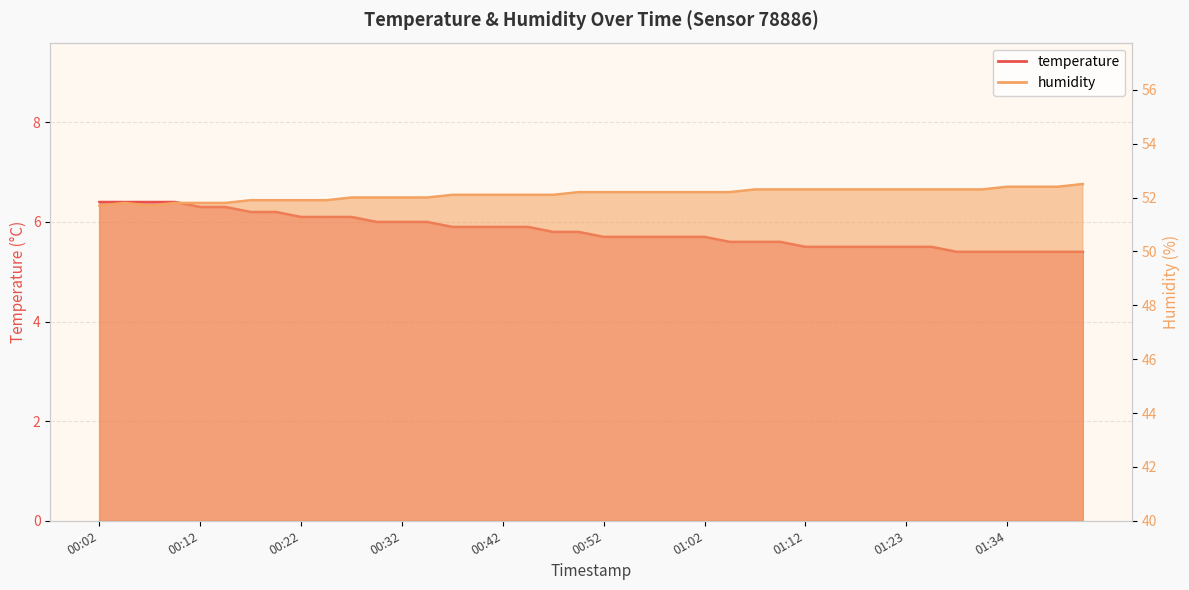

The value of humidity at 00:02 is 51.7. True or false?

True